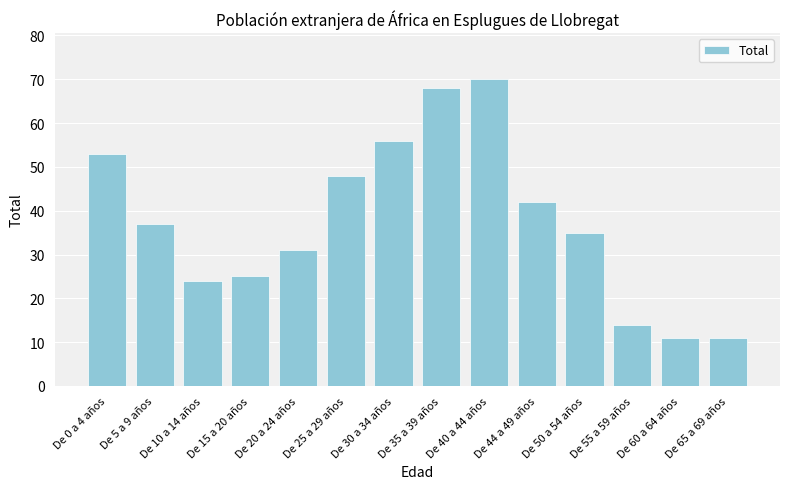

Is it true that the value at De 65 a 69 años is 19?

False